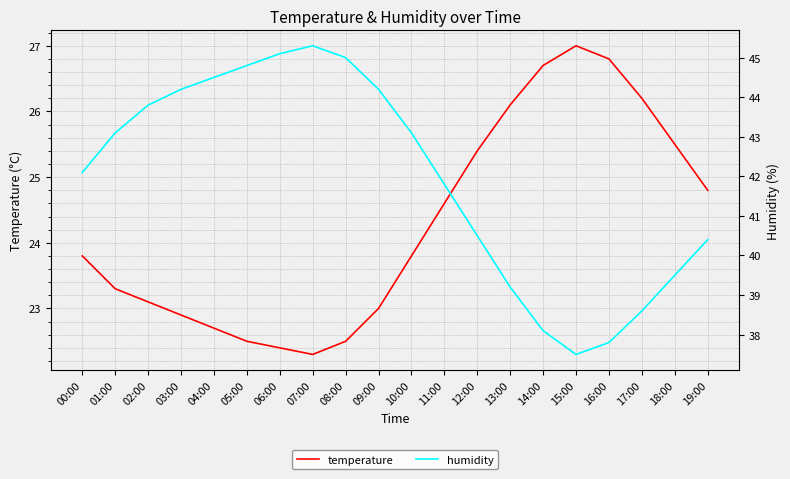

How many data points in humidity are less than 43?

10